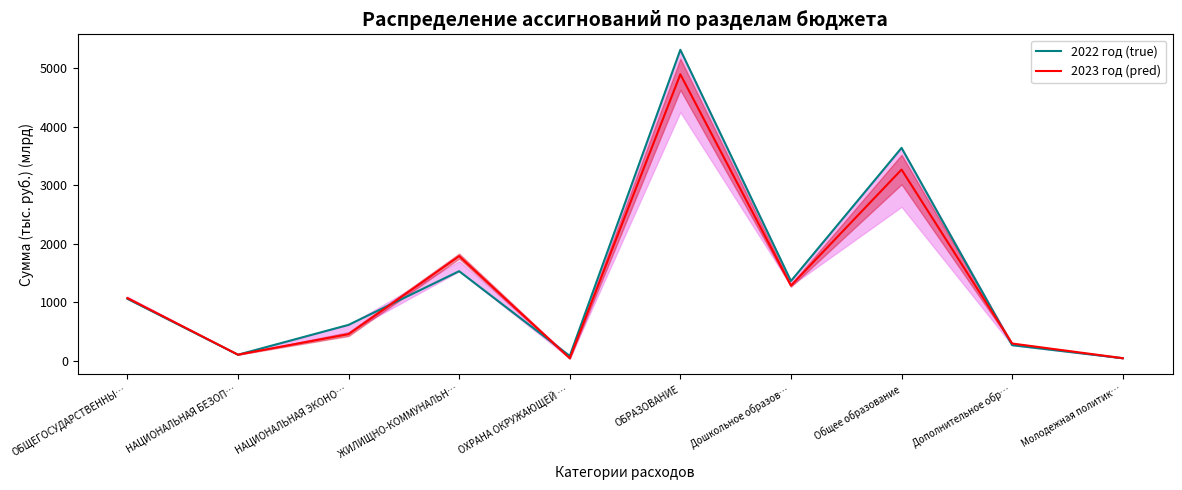

Which category has the lowest value in the 2022 год (true) series?

Молодежная политик…